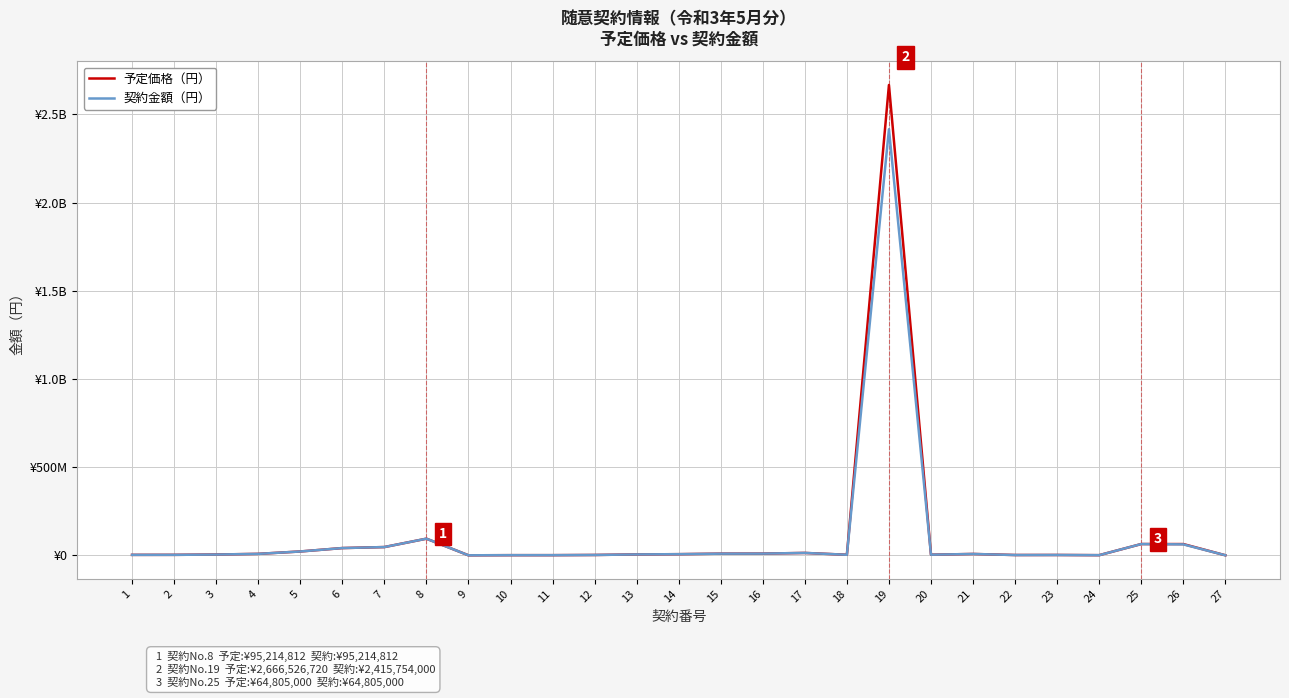

What are all the series names shown in the legend?

予定価格（円）, 契約金額（円）